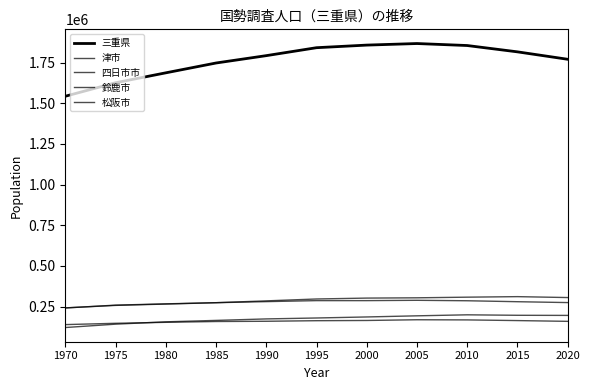

How many lines are shown in the chart?

5